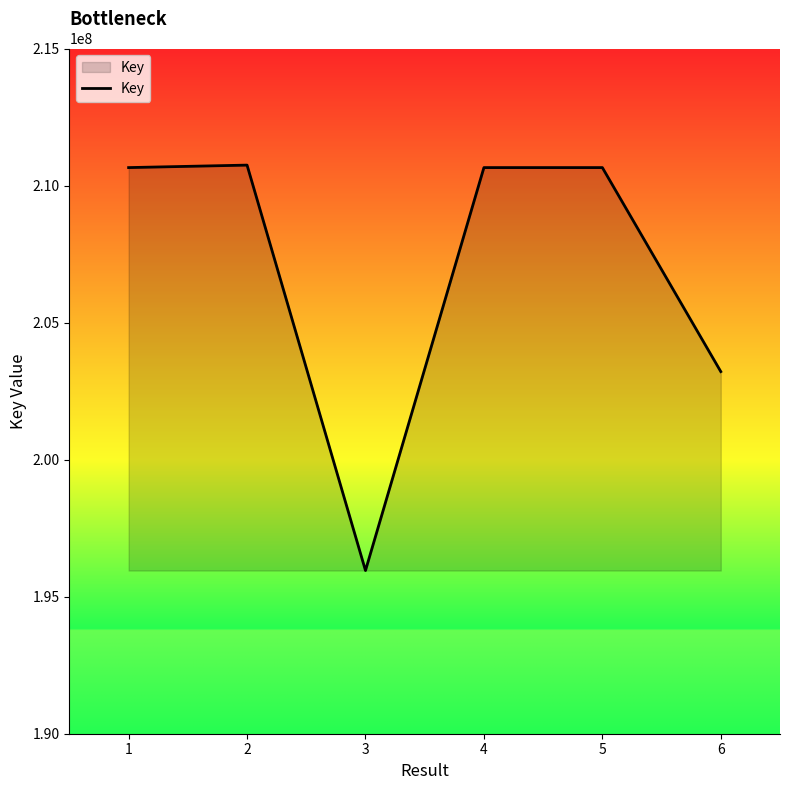

Which has a higher value, 3 or 4?

4